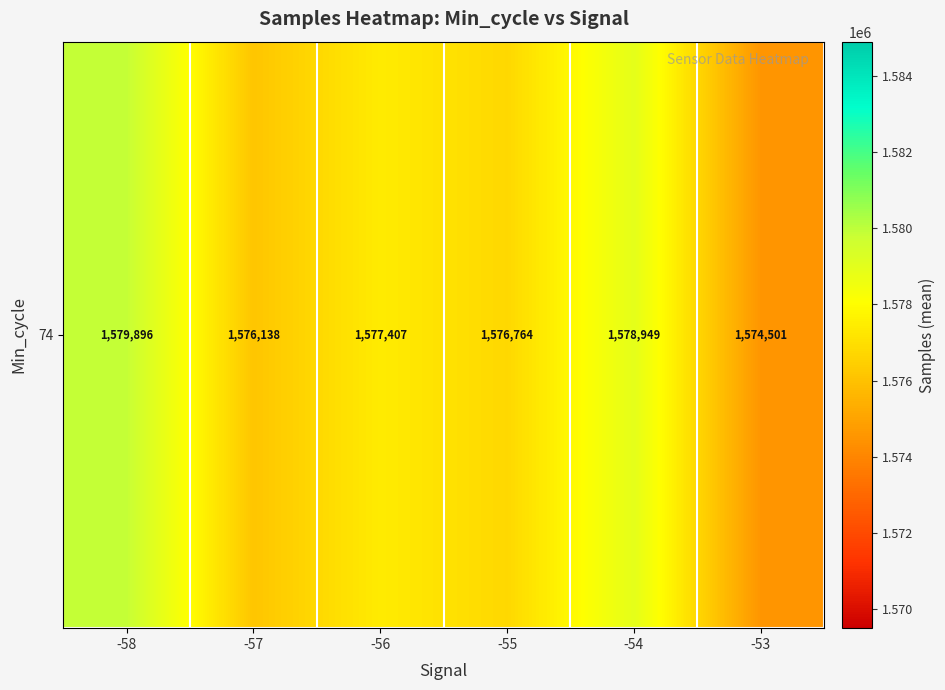

Is it true that the value at -56 is 1577407.0?

True